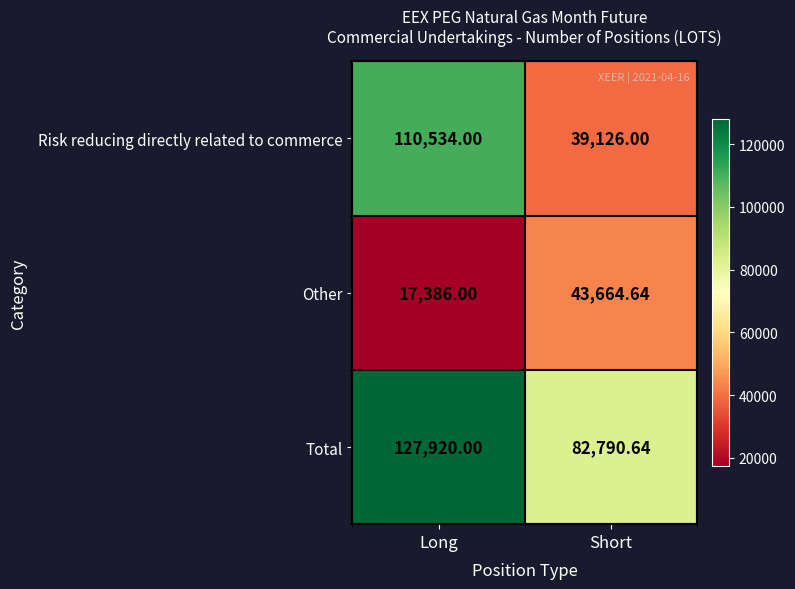

At which label does Total reach its minimum?

Short